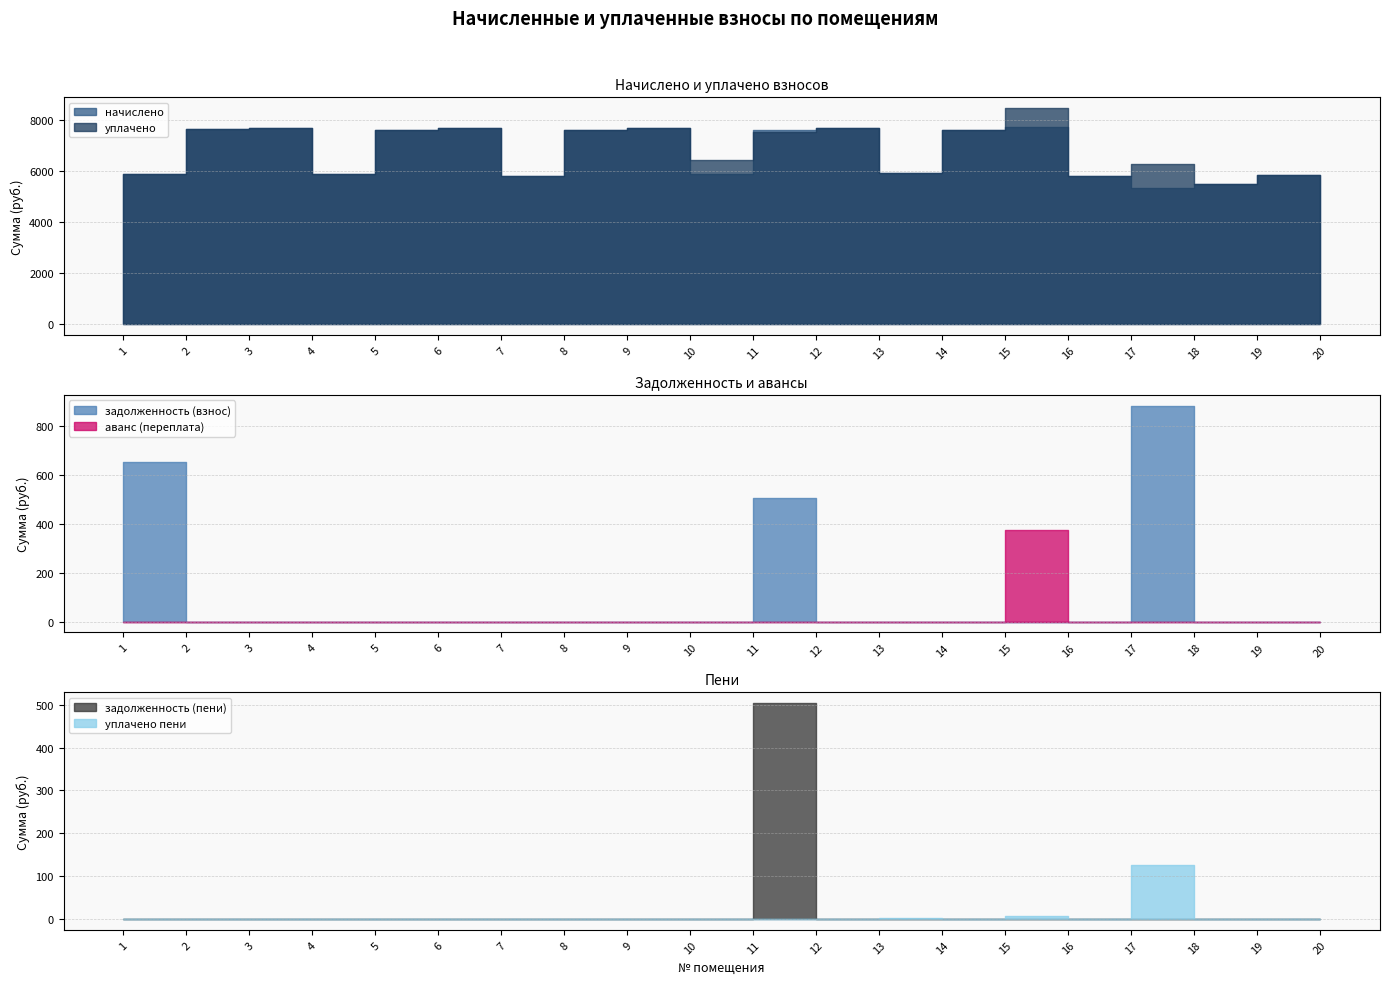

Reading left to right, what are all the values shown in this chart?

начислено: 5862.2	7625.9	7688.0	5862.2	7588.6	7675.7	5812.6	7588.6	7688.0	5874.7	7588.6	7675.6	5911.9	7601.0	7725.2	5800.1	5315.8	5496.5	5837.4	5315.8
уплачено: 5862.2	7625.9	7688.0	5862.2	7588.6	7675.7	5812.6	7588.6	7688.0	6418.6	7527.5	7675.6	5911.9	7601.0	8456.7	5800.1	6261.2	5496.5	5837.4	5315.8
задолженность (взнос): 651.4	0.0	0.0	0.0	0.0	0.0	0.0	0.0	0.0	0.0	503.7	0.0	0.0	0.0	0.0	0.0	881.3	0.0	0.0	0.0
аванс (переплата): 0.0	0.0	0.0	0.0	0.0	0.0	0.0	0.0	0.0	0.0	0.0	0.0	0.0	0.0	375.2	0.0	0.0	0.0	0.0	0.0
задолженность (пени): 0.0	0.0	0.0	0.0	0.0	0.0	0.0	0.0	0.0	0.0	503.7	0.0	0.0	0.0	0.0	0.0	0.0	0.0	0.0	0.0
уплачено пени: 0.0	0.0	0.0	0.0	0.0	0.0	0.0	0.0	0.0	0.0	0.0	0.0	2.8	0.0	7.3	0.0	126.2	0.0	0.0	0.0